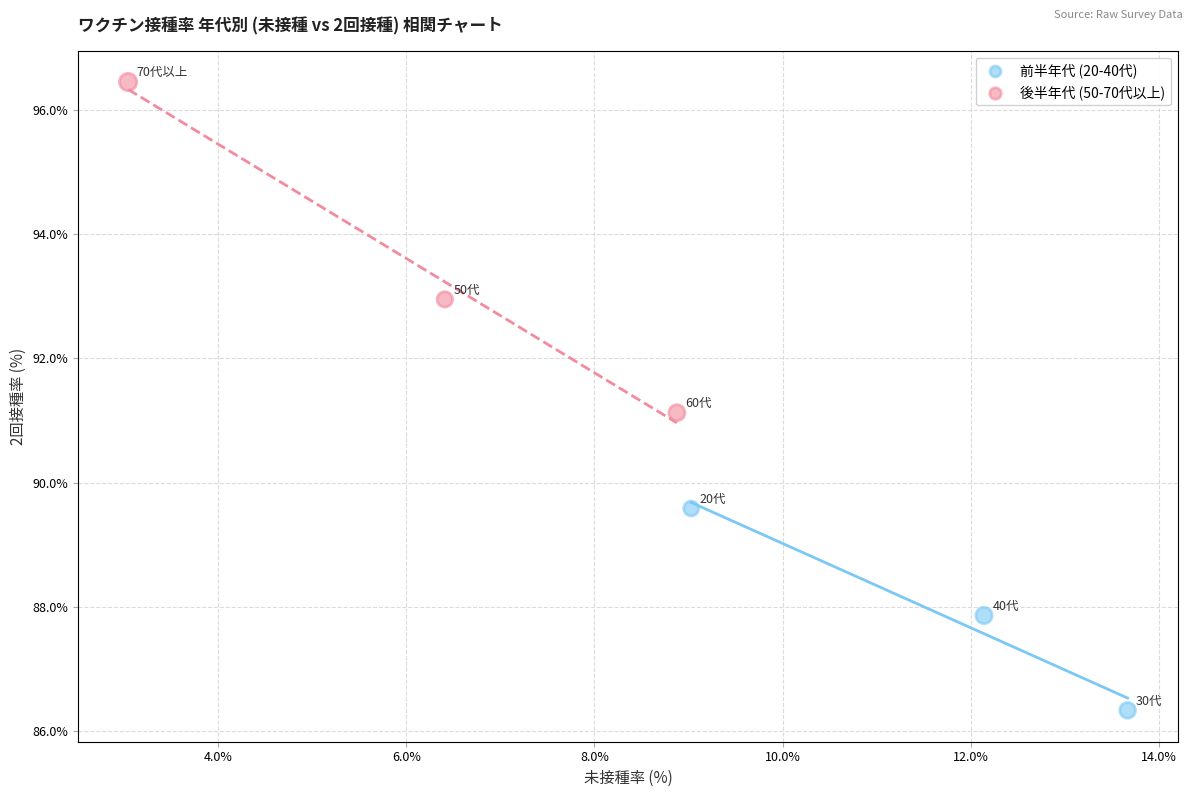

Which series reaches the minimum Y coordinate?

前半年代 (20-40代)